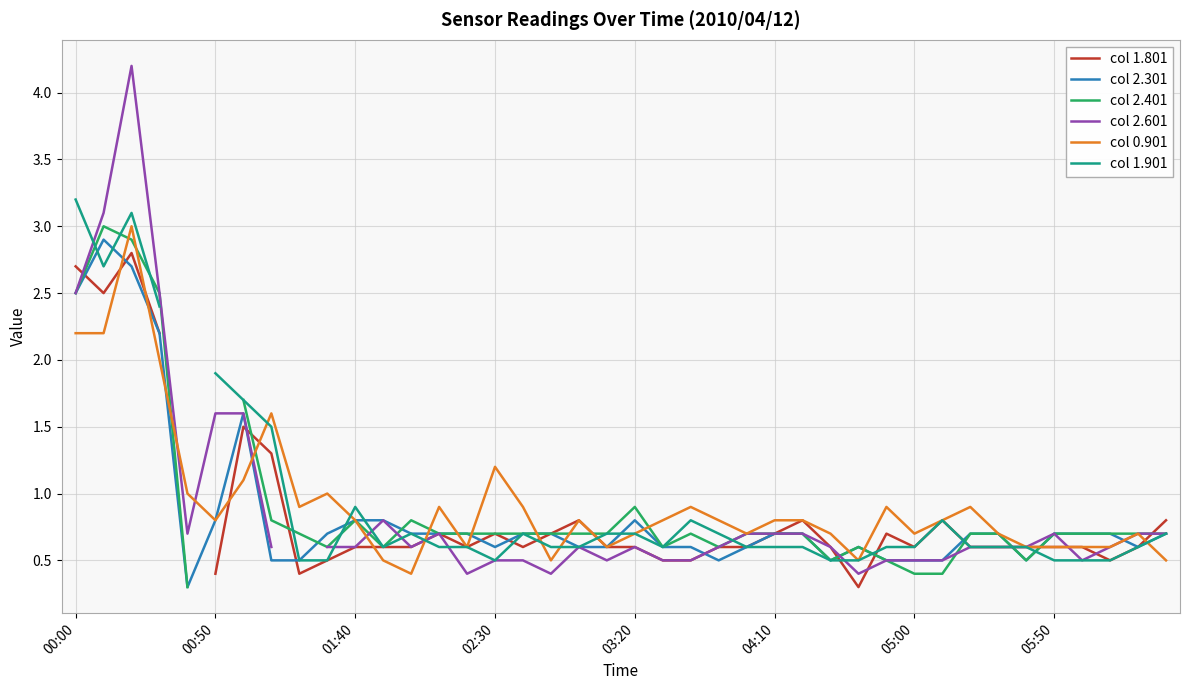

What is the highest value of the col 0.901 series?

3.0